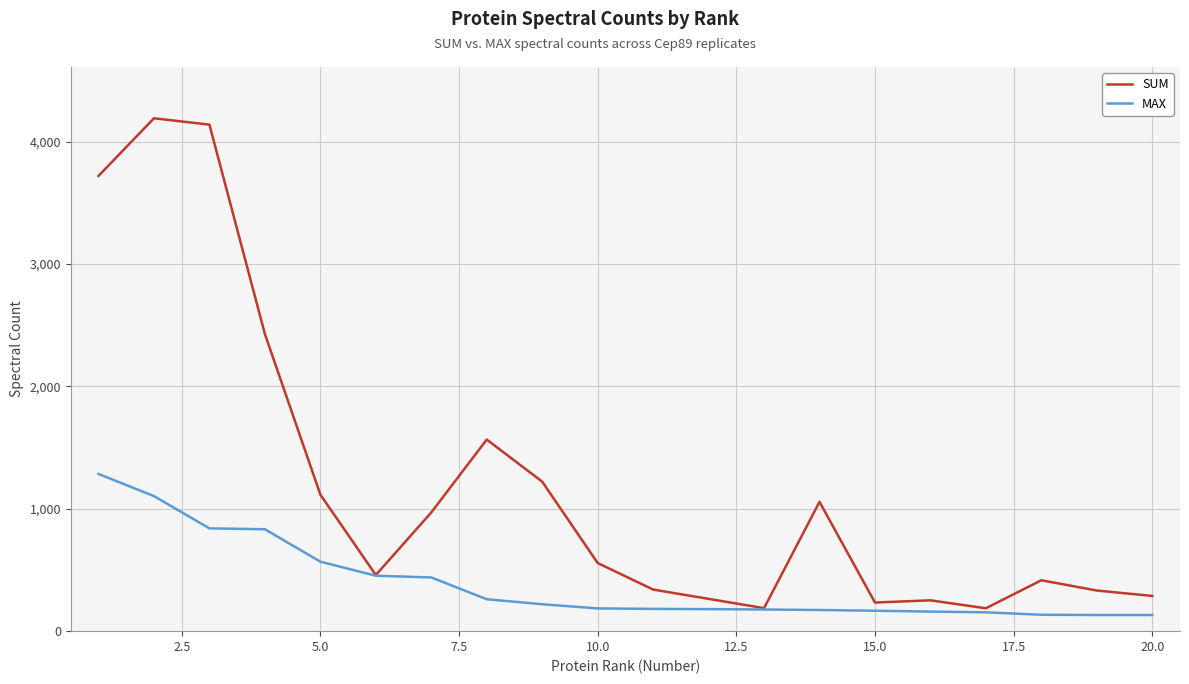

Which series has the largest total across all categories?

SUM